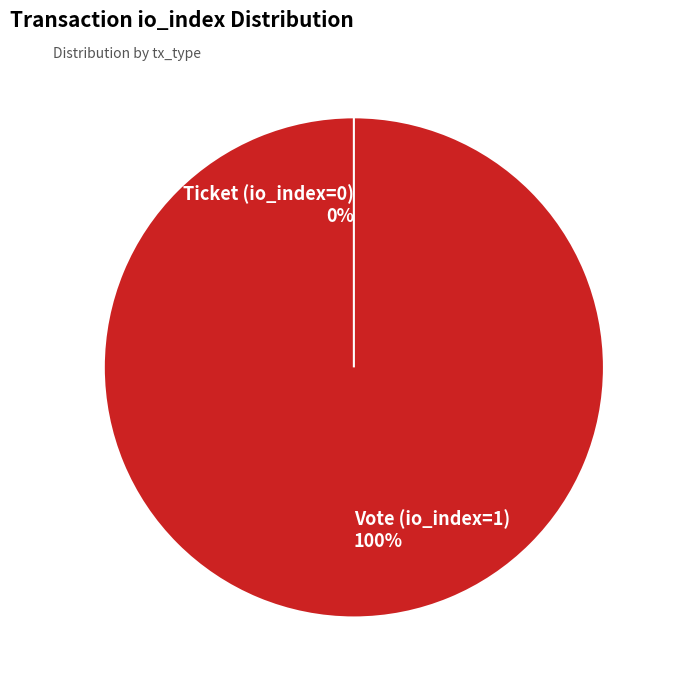

What percentage do Vote (io_index=1) and Ticket (io_index=0) together represent?

100.0%